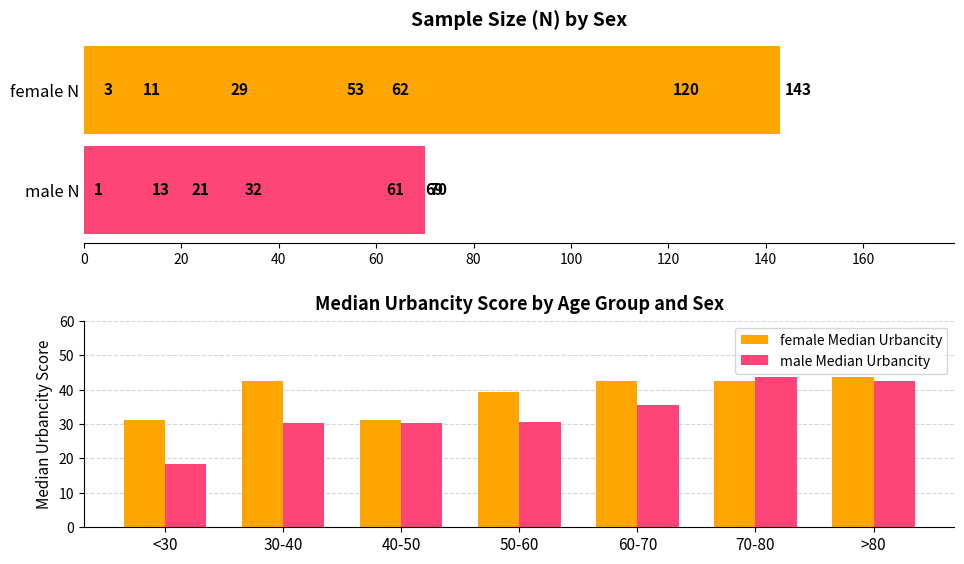

What is the sum of all female Median Urbancity values?

272.9